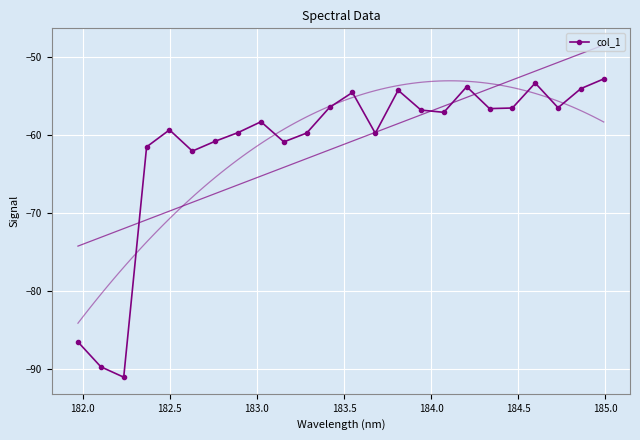

What is the value of the col_1 point at the 10th from the left?

-60.9